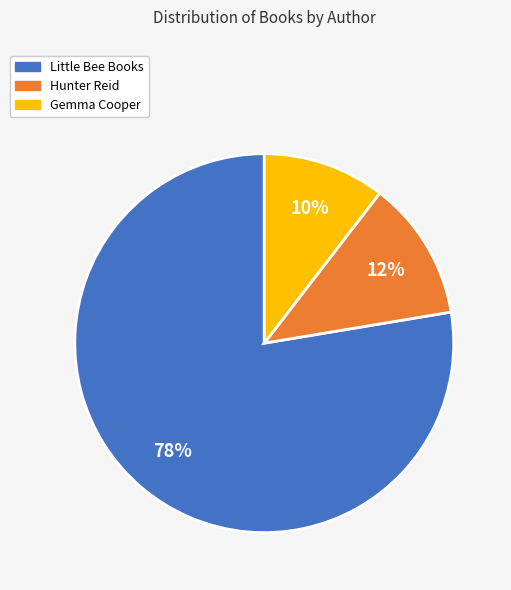

To the nearest percent, what is the average slice percentage?

33%